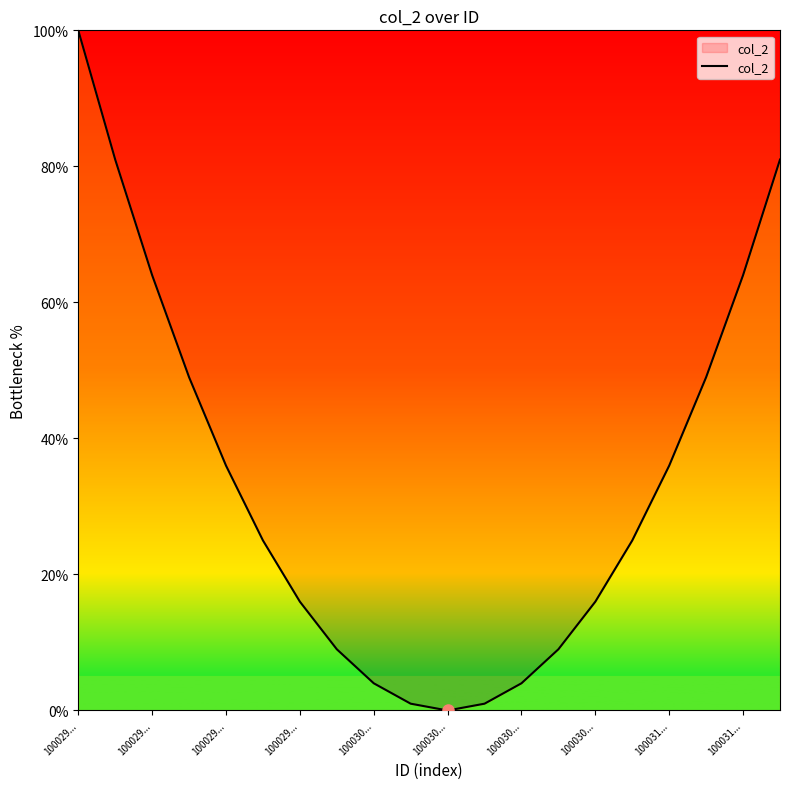

What is the maximum value shown in the chart?

100.0